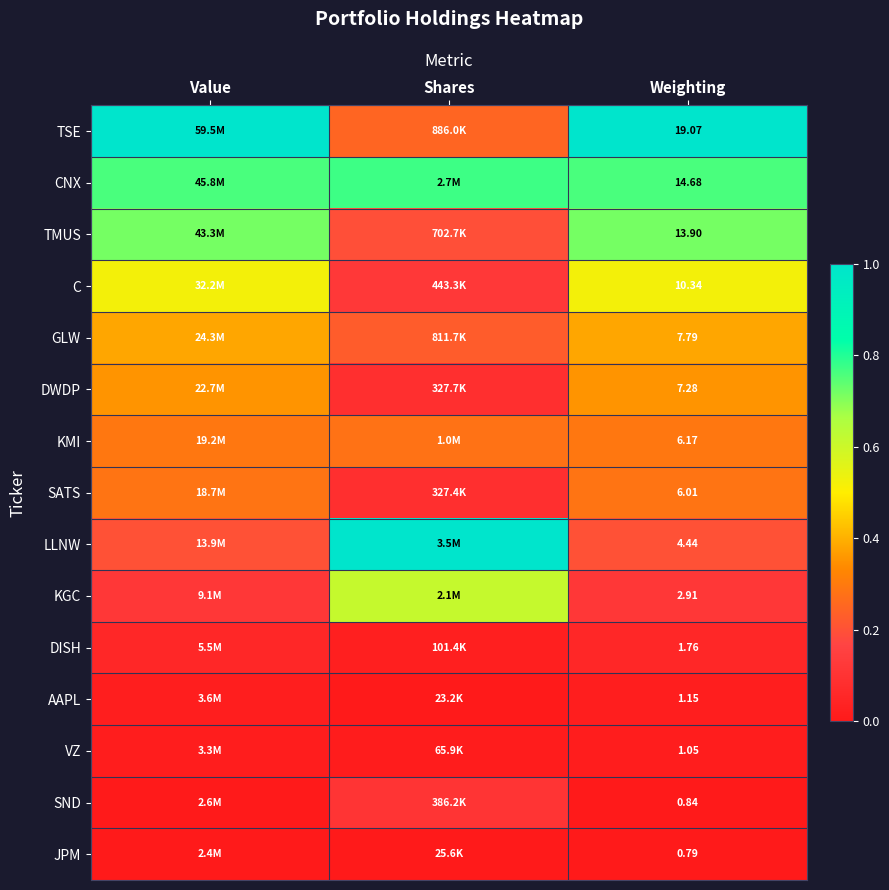

Rank the series at Weighting from lowest to highest value.

JPM, SND, VZ, AAPL, DISH, KGC, LLNW, SATS, KMI, DWDP, GLW, C, TMUS, CNX, TSE